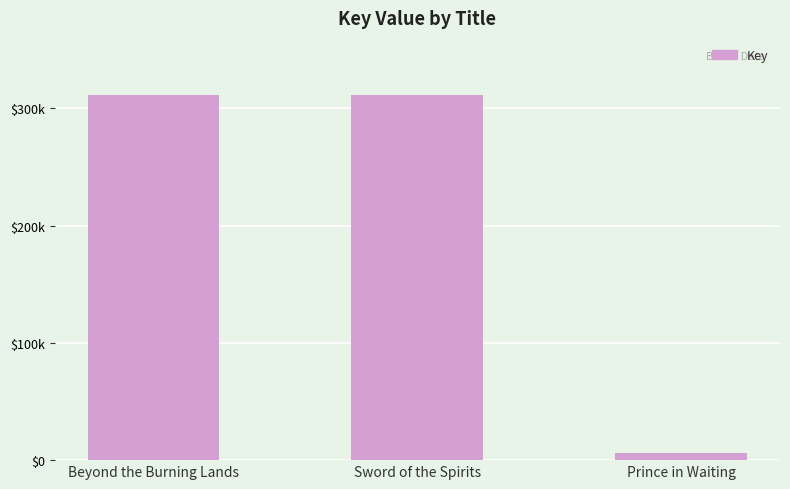

Does the chart contain any negative values?

No